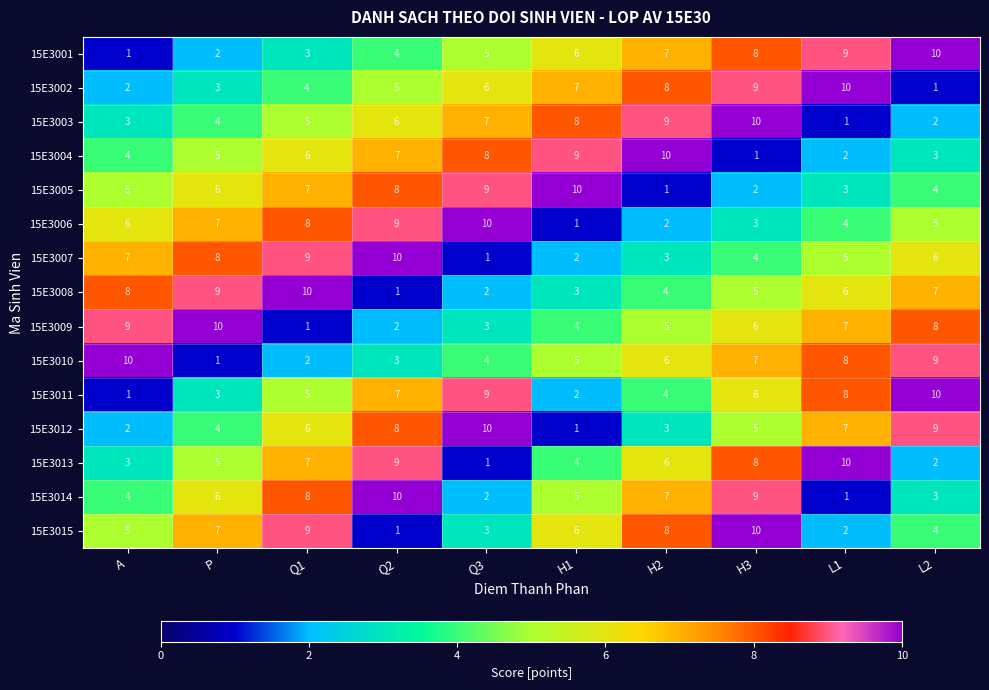

Rank the categories by 15E3007 value from highest to lowest.

Q2, Q1, P, A, L2, L1, H3, H2, H1, Q3